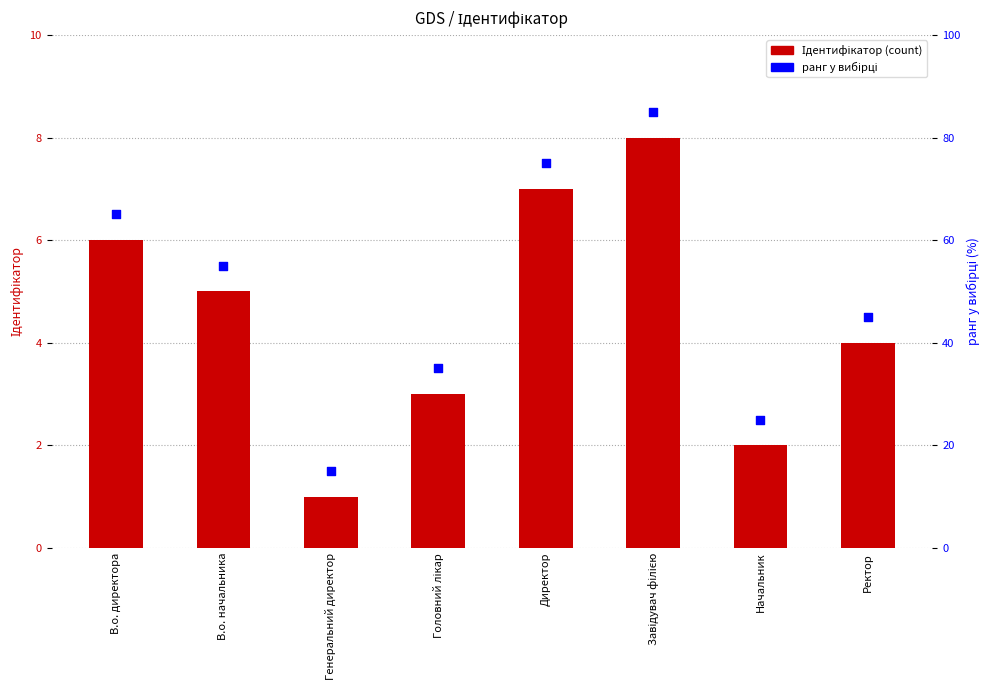

Which series has the widest spread of Y values?

ранг (у вибірці)